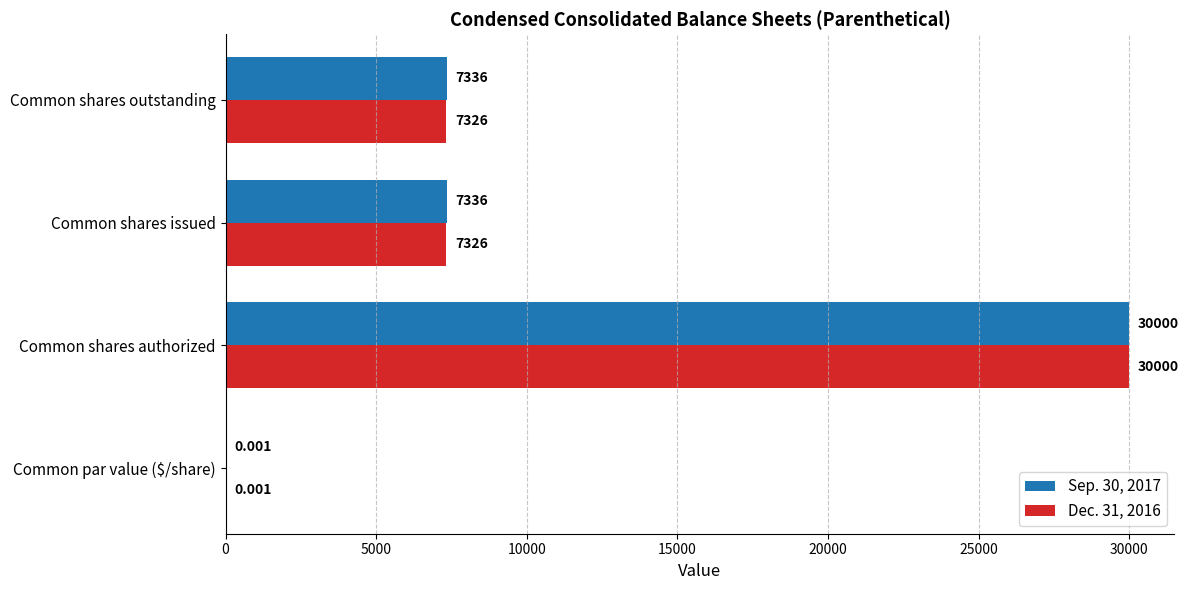

How many distinct data groups are displayed?

2